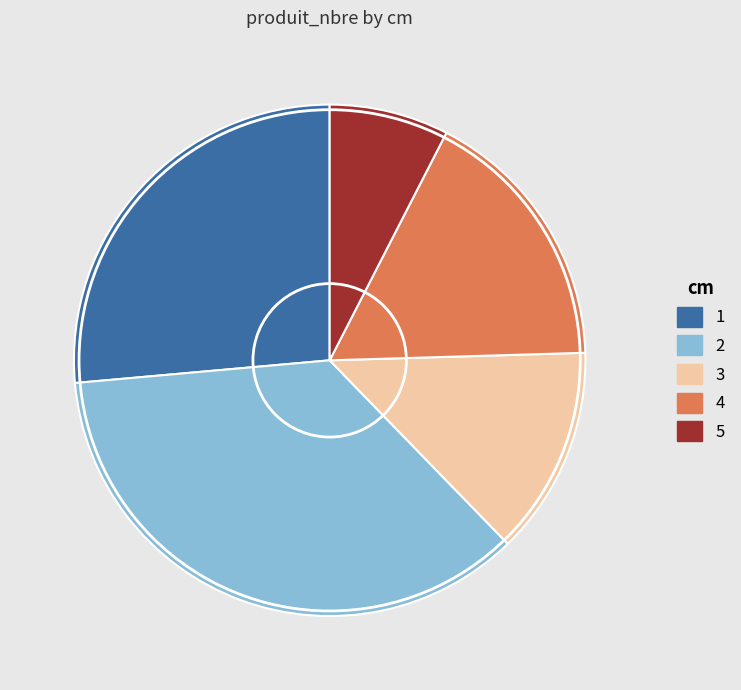

True or false: 1 accounts for 26% of the total.

True